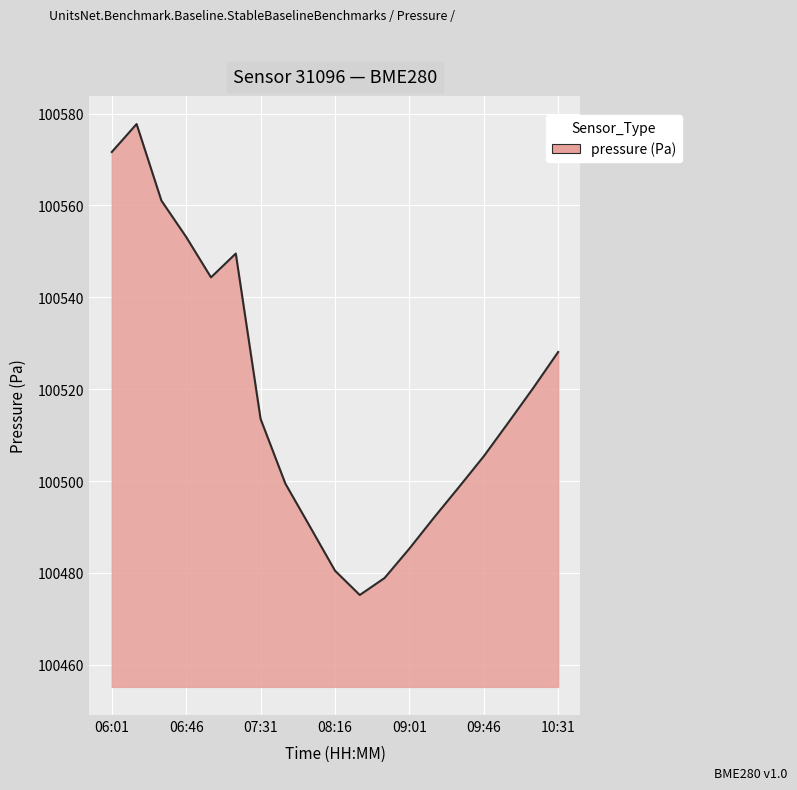

What is the difference between the maximum and minimum values?

102.5